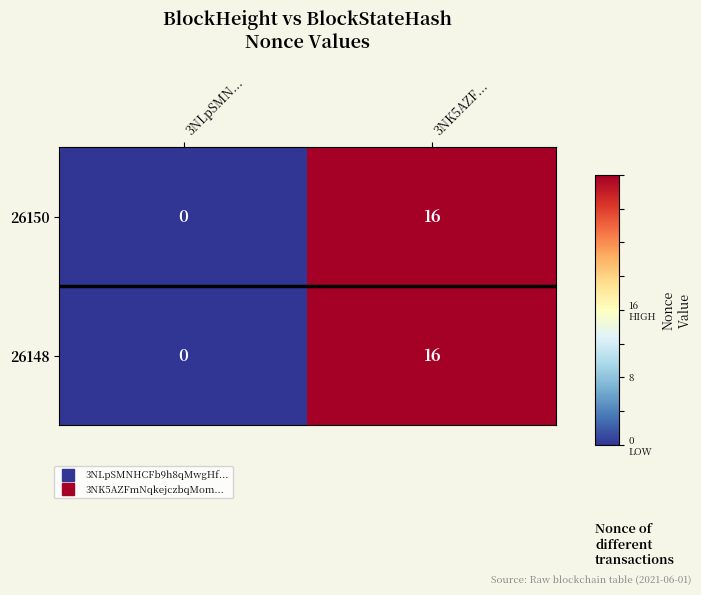

Which label corresponds to the largest value in the chart?

3NK5AZF...